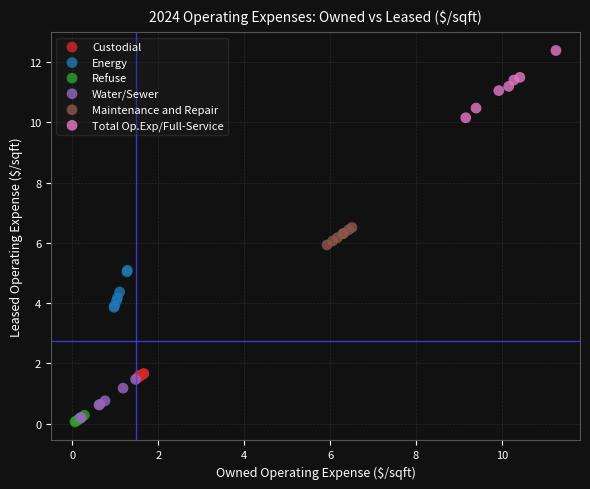

Which series contains the highest Y value?

Total Op.Exp/Full-Service